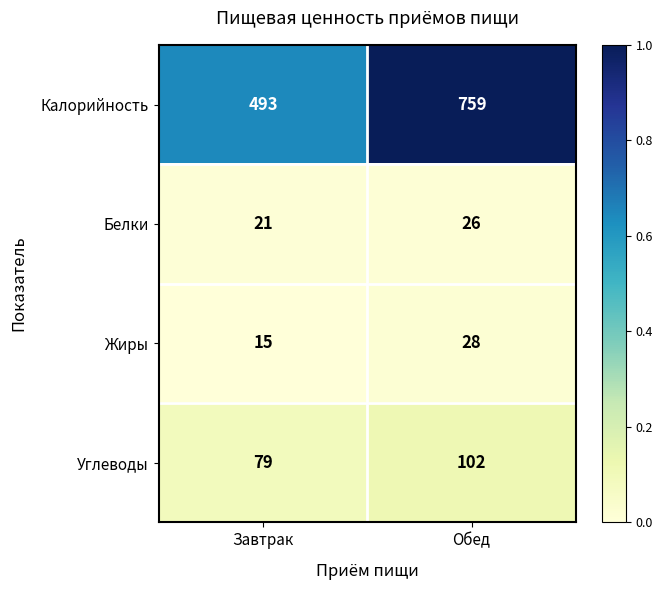

Rank the series by their maximum value, from highest to lowest.

Калорийность, Углеводы, Жиры, Белки